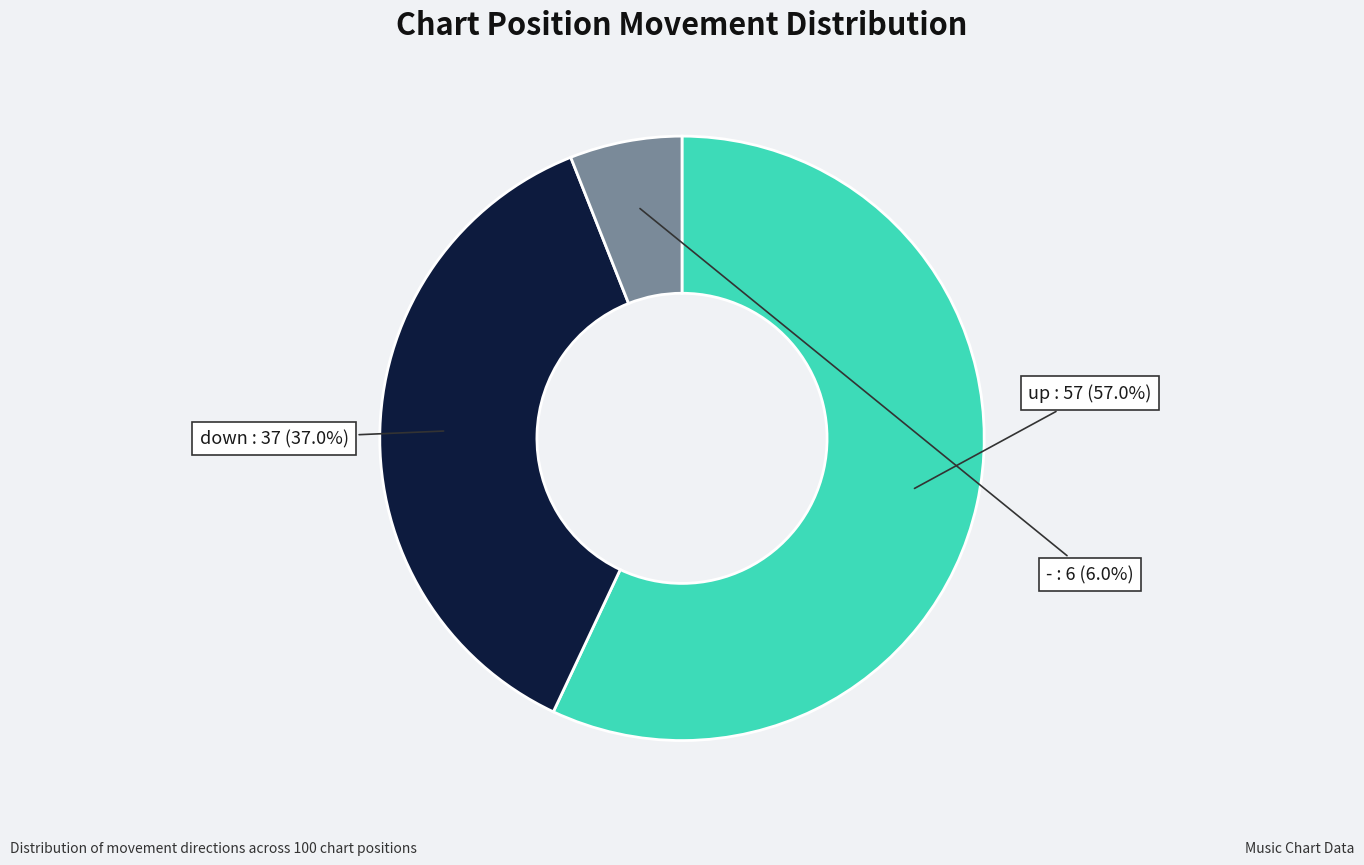

Is there any slice that represents more than half of the pie?

Yes